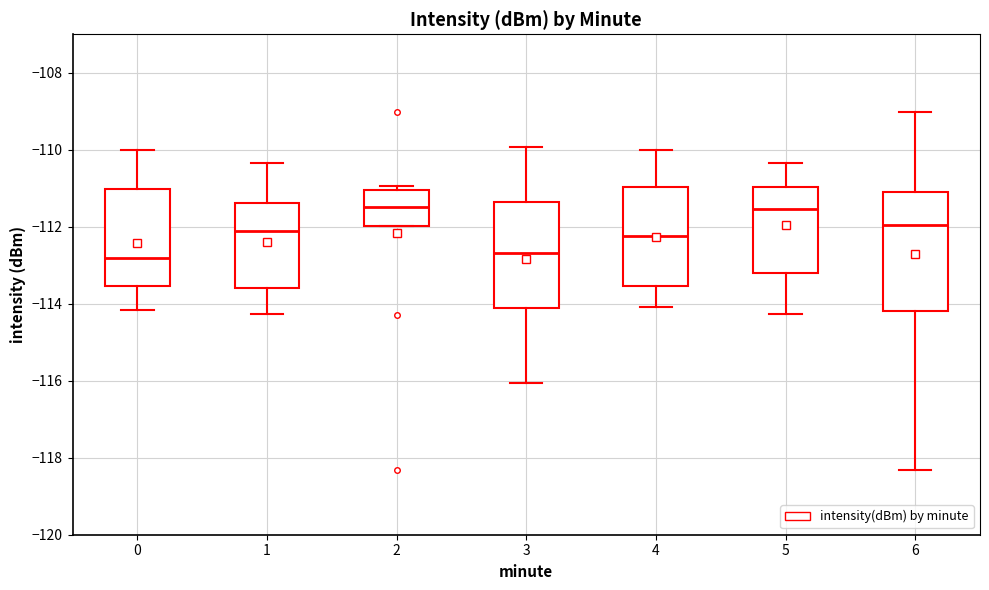

Comparing the boxes themselves (not the whiskers), which one is the tallest?

6